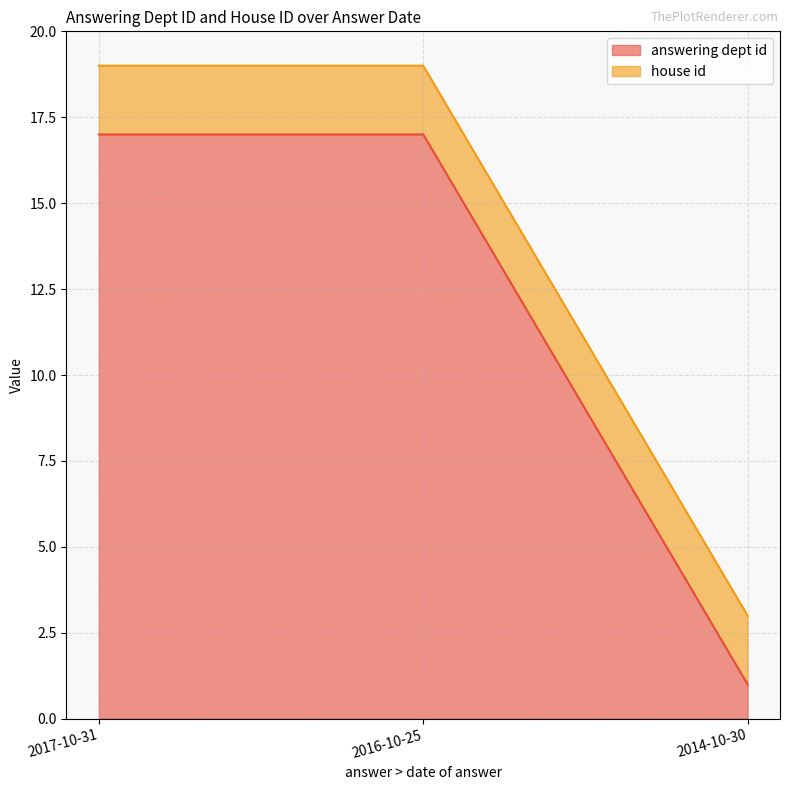

List the labels in order of value, largest first.

2017-10-31, 2016-10-25, 2014-10-30